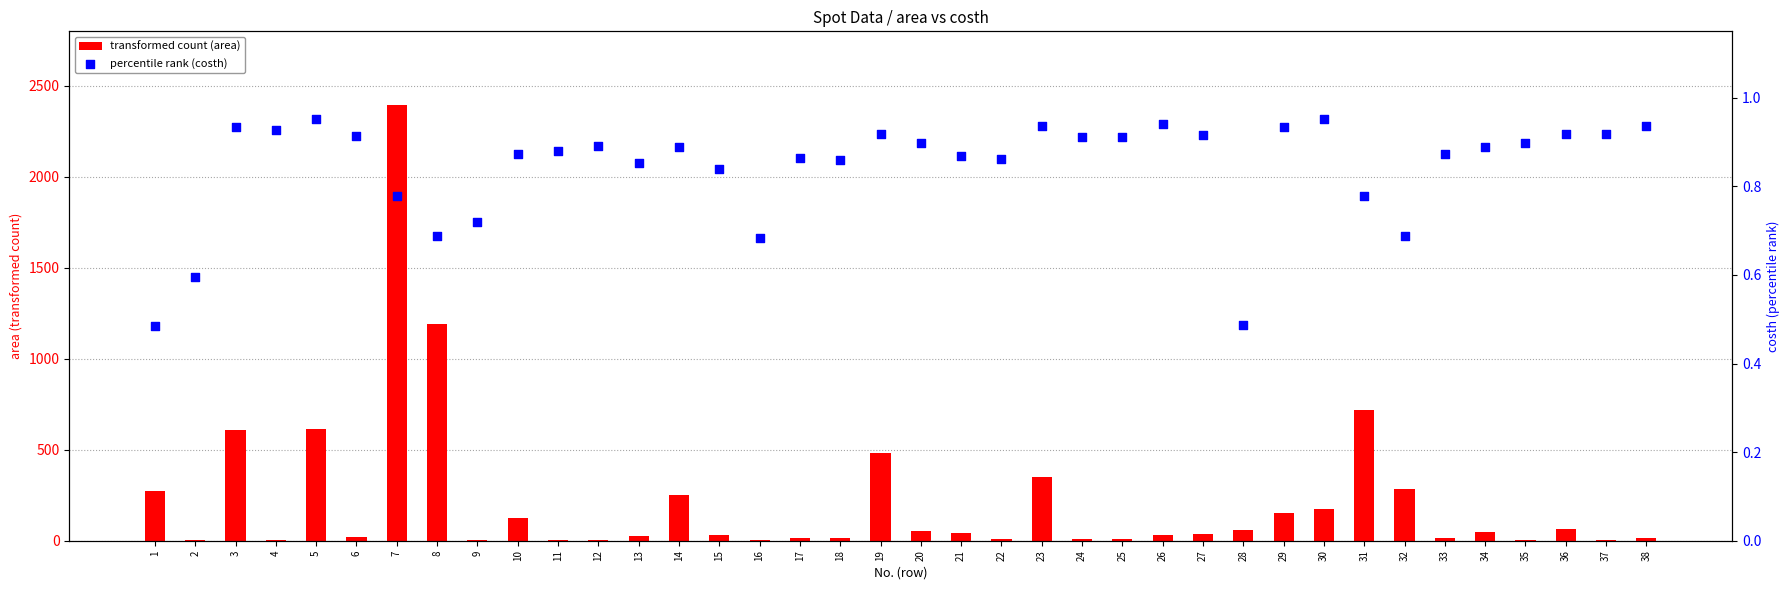

Is the value of percentile rank (costh) at 22 greater than the value of transformed count (area) at 21?

No